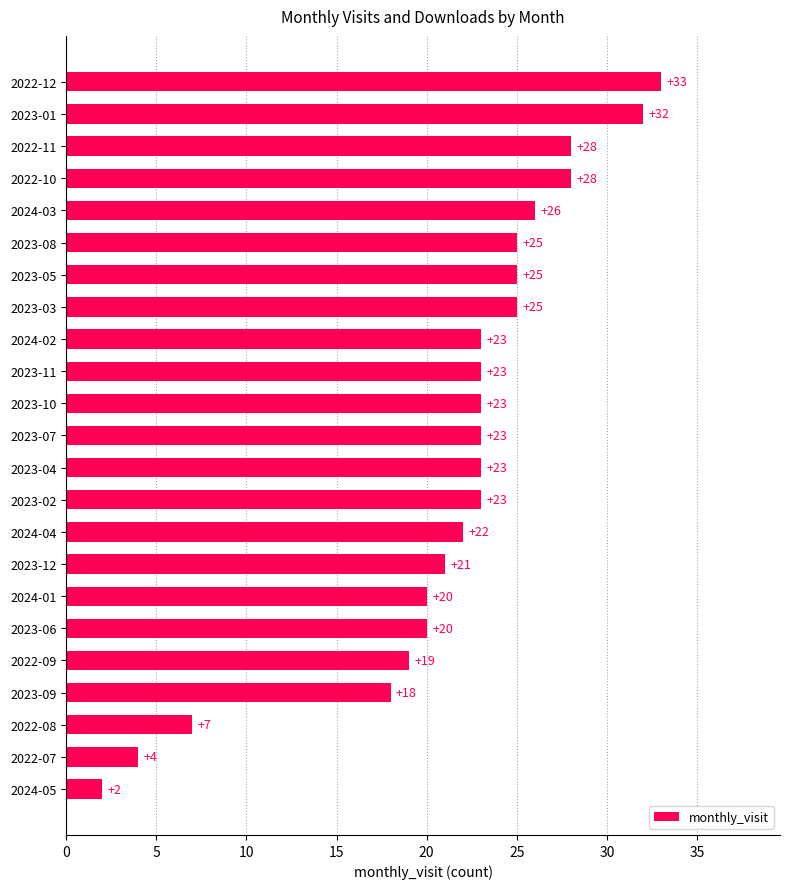

What is the minimum value shown in the chart?

2